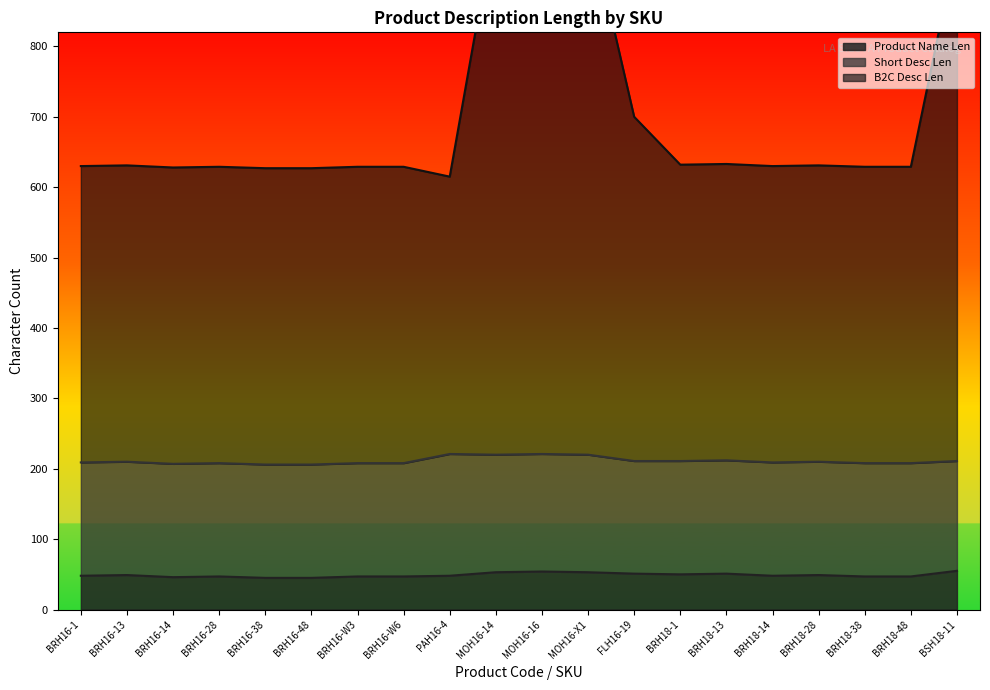

Read the Product Name Len value at BRH16-13.

49